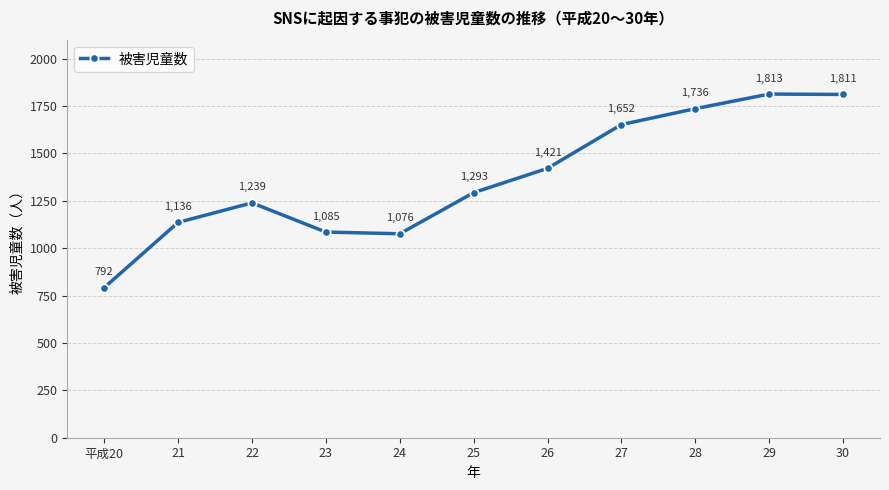

What is the ratio of the value at 26 to the value at 28?

0.8